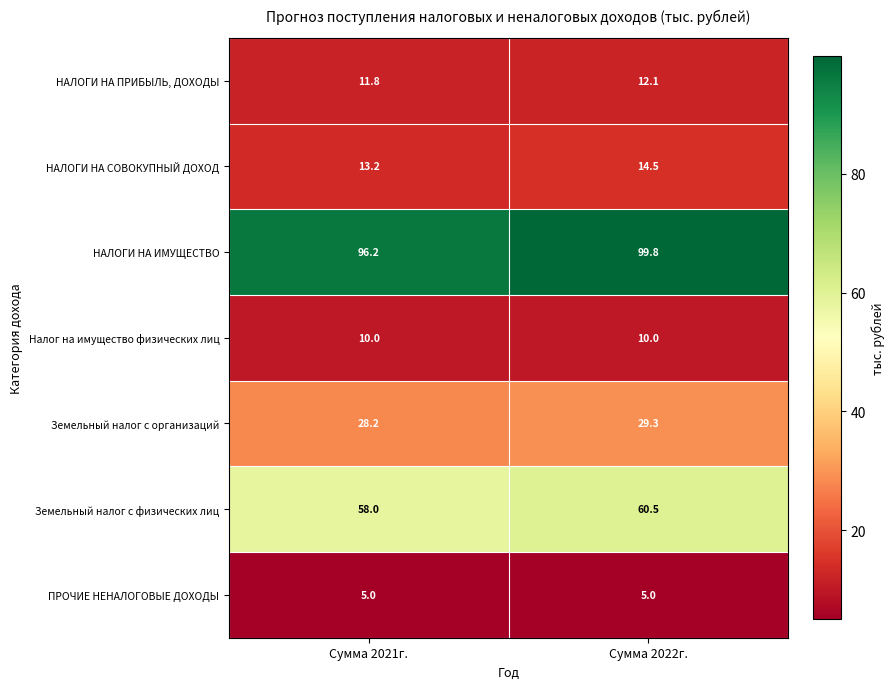

Between Сумма 2021г. and Сумма 2022г., which series saw the biggest shift?

НАЛОГИ НА ИМУЩЕСТВО